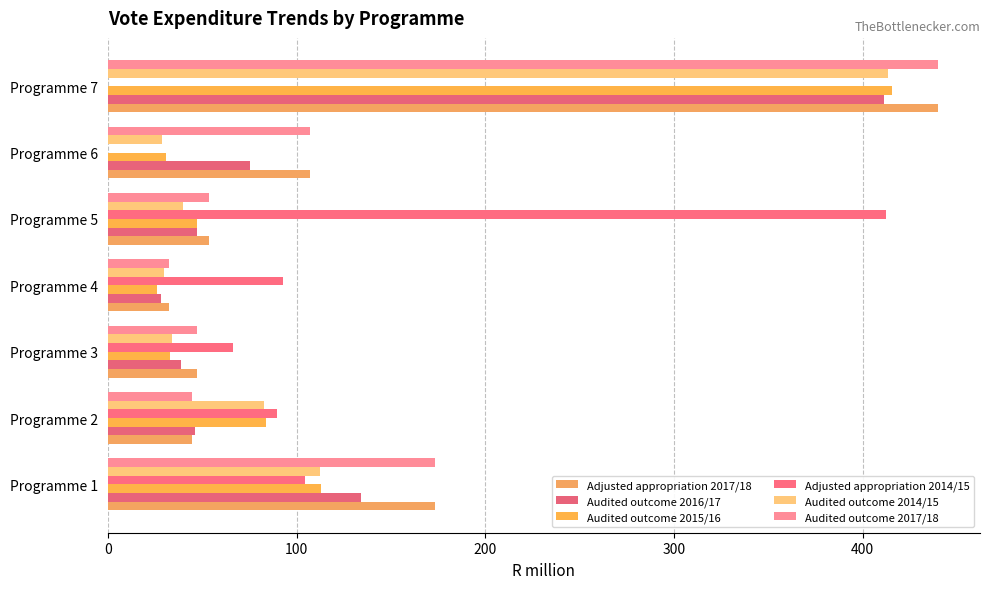

At which category is the sum across all series the highest?

Programme 7